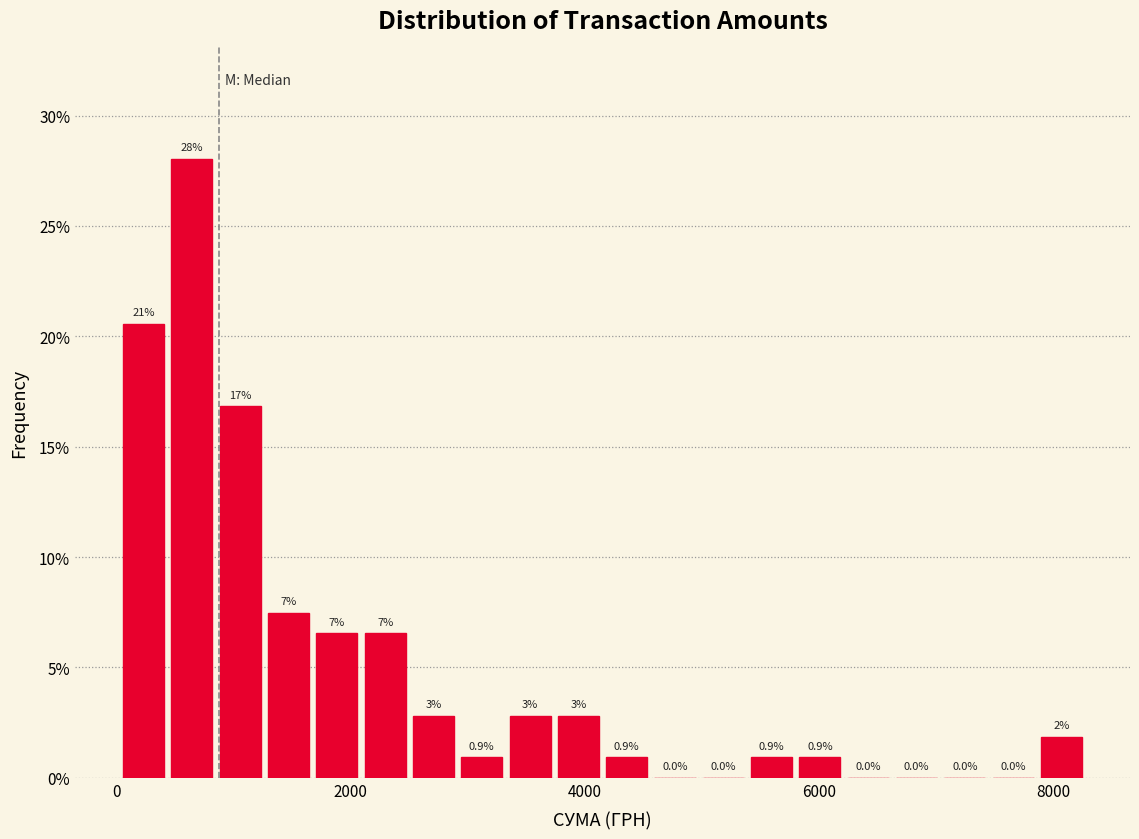

Read against the x-axis, roughly where is the centre of the tallest bar?

600